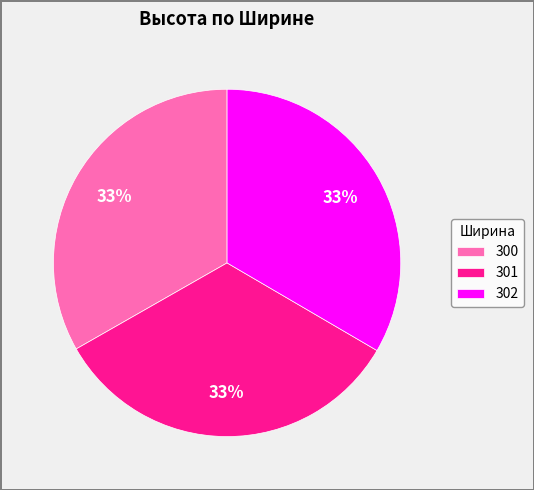

Does 302 represent more than half of the total?

No